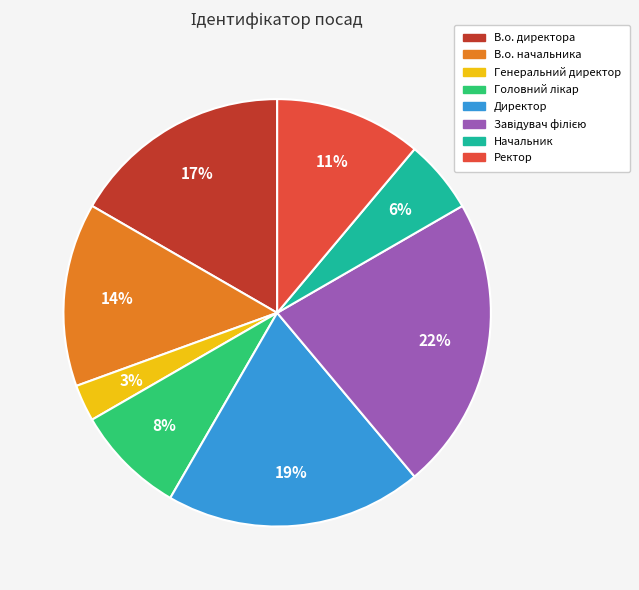

How many slices are in this pie chart?

8